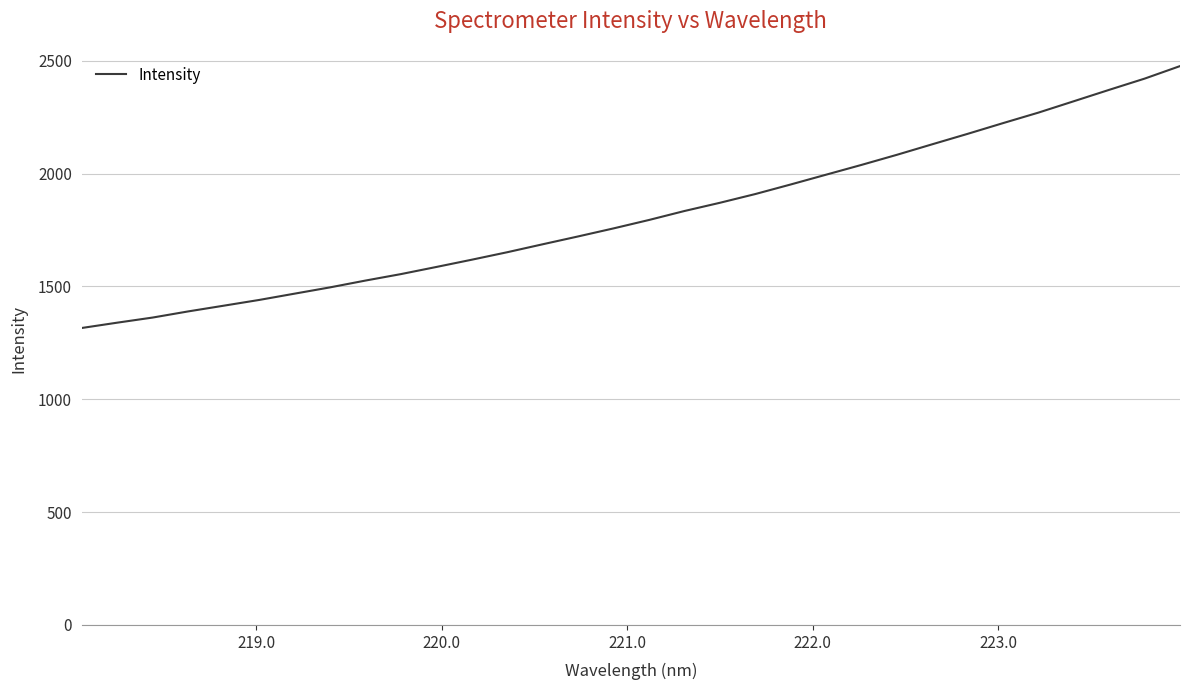

What is the minimum value shown in the chart?

1316.1